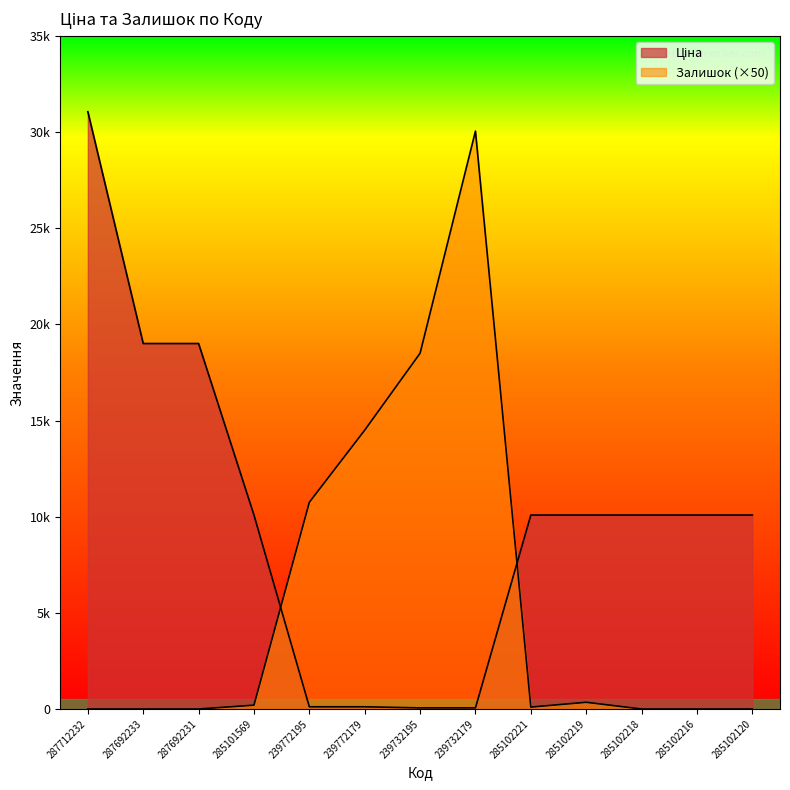

Reading left to right, transcribe all the data shown in this chart.

Ціна: 287712232=31058.4	287692233=19005.7	287692231=19005.7	285101569=10085.8	239772195=115.4	239772179=115.4	239732195=57.7	239732179=57.7	285102221=10085.8	285102219=10085.8	285102218=10085.8	285102216=10085.8	285102120=10085.8
Залишок: 287712232=0.0	287692233=0.0	287692231=0.0	285101569=200.0	239772195=10750.0	239772179=14500.0	239732195=18500.0	239732179=30050.0	285102221=100.0	285102219=350.0	285102218=0.0	285102216=0.0	285102120=0.0